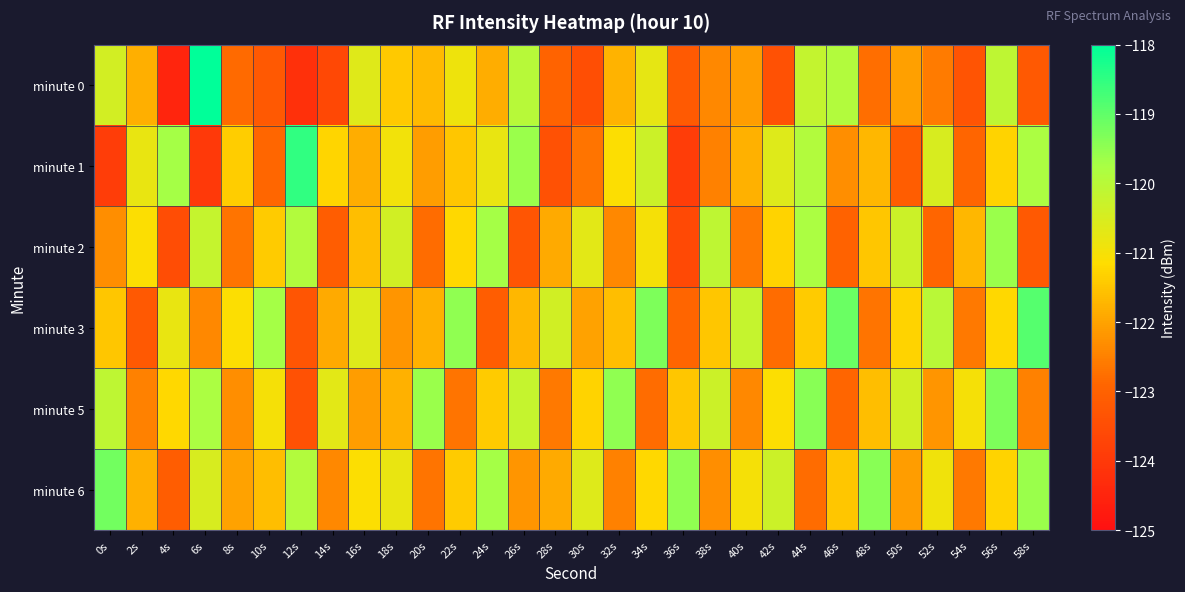

What is the spread (max minus min) of values at 50s?

2.8